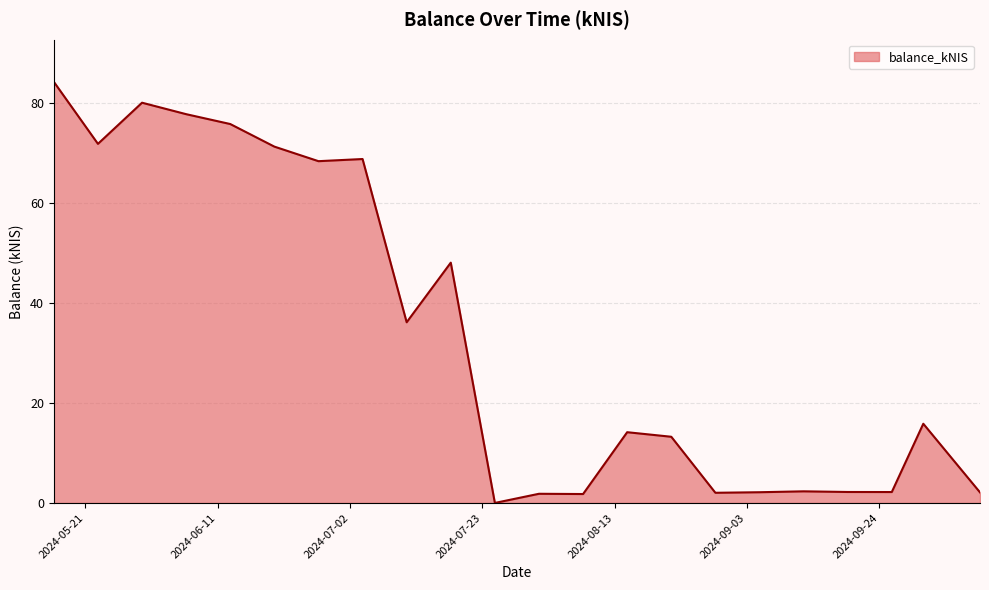

What is the maximum value shown in the chart?

84.1